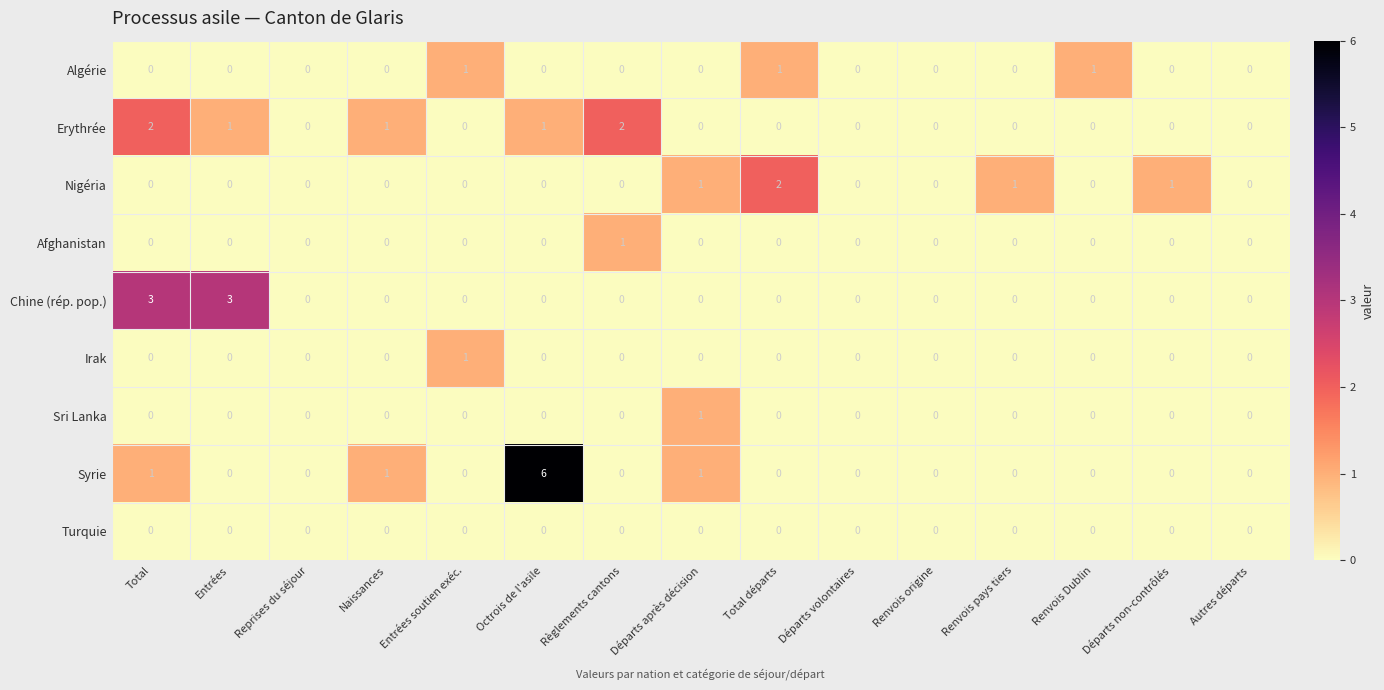

Is it true that Syrie equals 0 at Total?

False